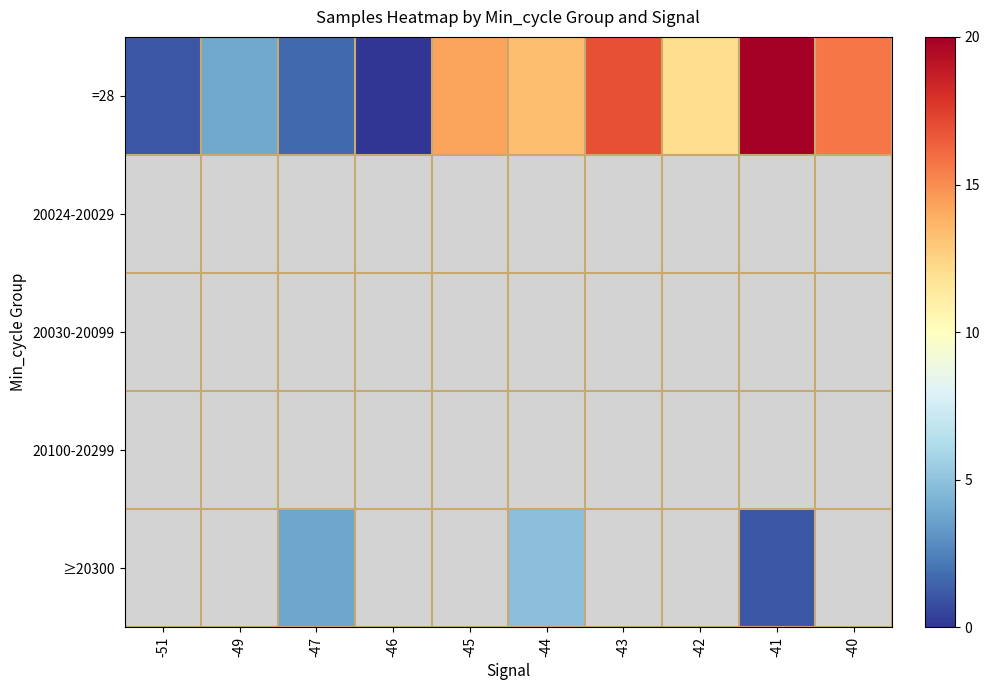

At -49, list the series in order from smallest to largest.

=28, 20024-20029, 20030-20099, 20100-20299, ≥20300